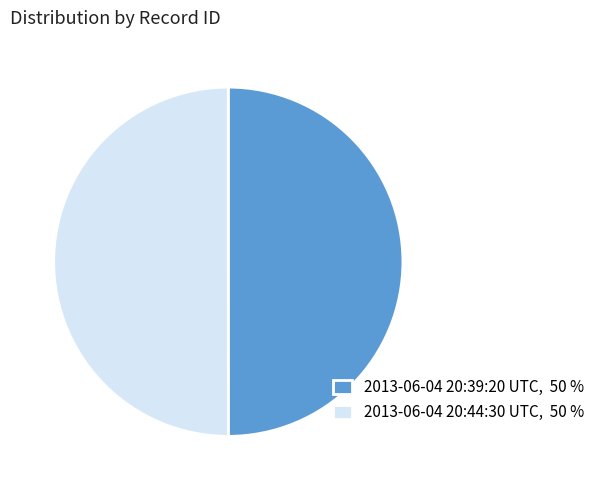

Is it true that 2013-06-04 20:44:30 UTC, 50 % is 38% of the pie?

False